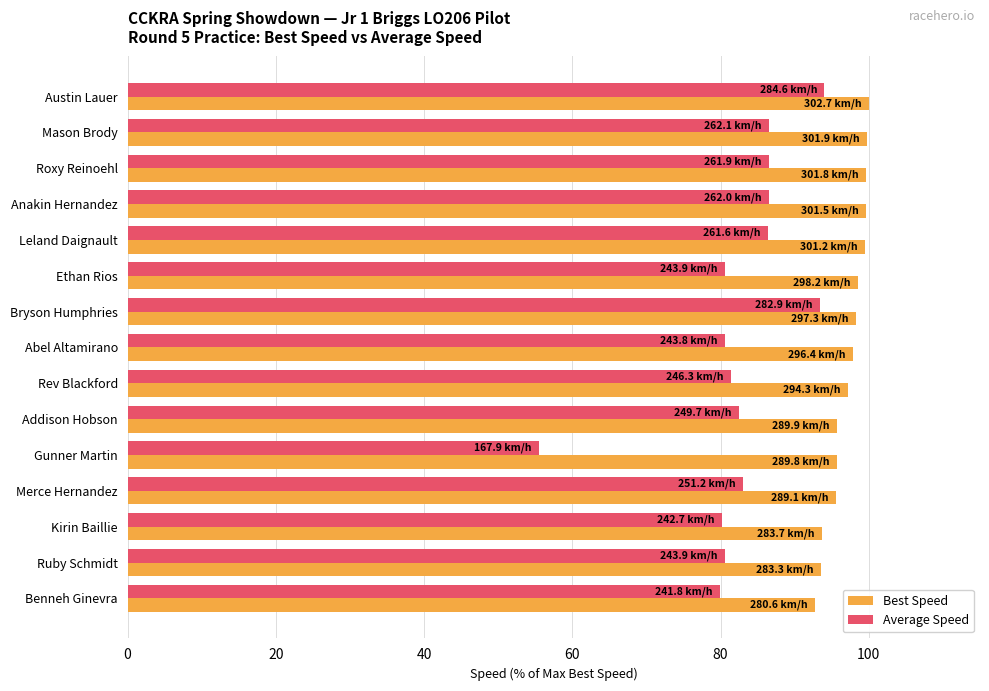

At how many categories does at least one series exceed 68?

15